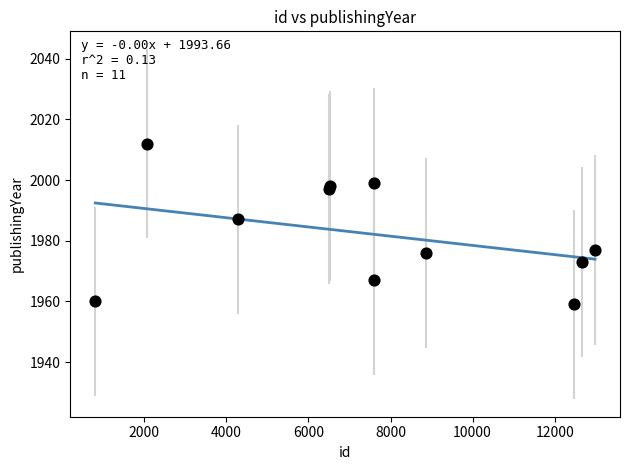

What Y value in the scatter plot is closest to 1985?

1987